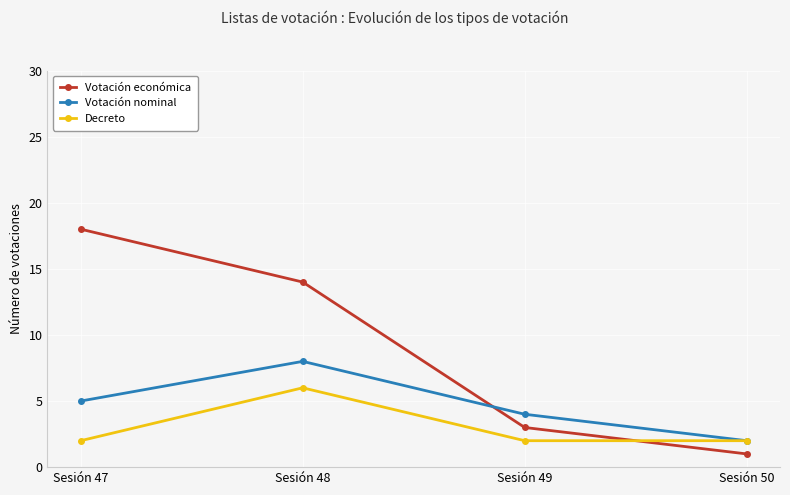

What is the total value across all series at Sesión 47?

25